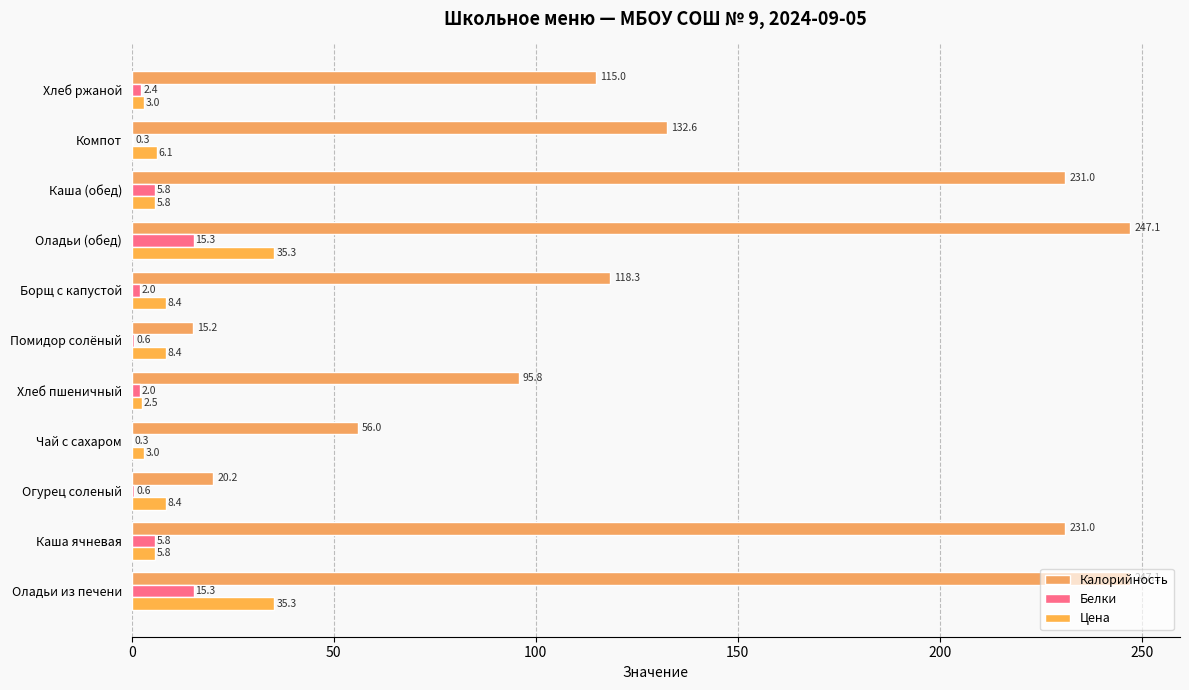

Reading right to left, what are all the values shown in this chart?

Калорийность: 115.0	132.6	231.0	247.1	118.3	15.2	95.8	56.0	20.2	231.0	247.1
Белки: 2.4	0.3	5.8	15.3	2.0	0.6	2.0	0.3	0.6	5.8	15.3
Цена: 3.0	6.1	5.8	35.3	8.4	8.4	2.5	3.0	8.4	5.8	35.3